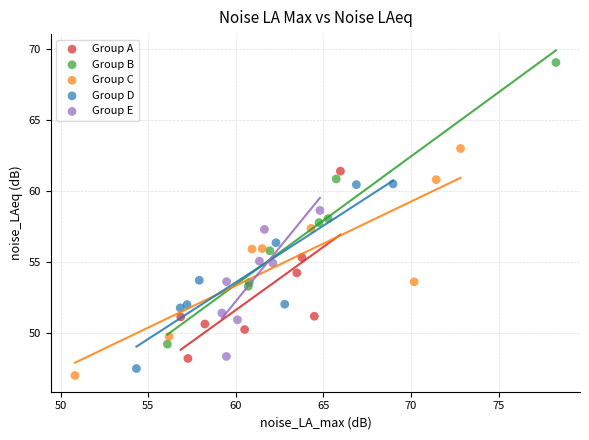

Which series contains the highest Y value?

Group B